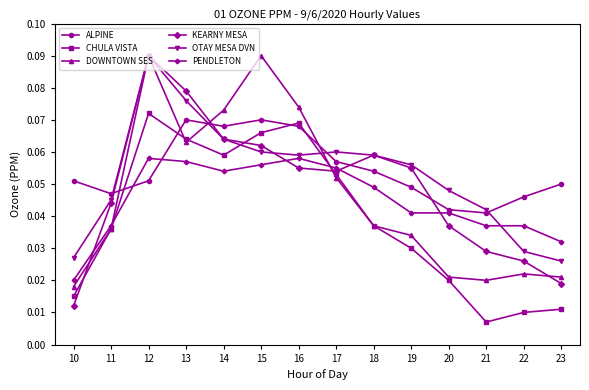

Which series changed the most between 16 and 22?

CHULA VISTA